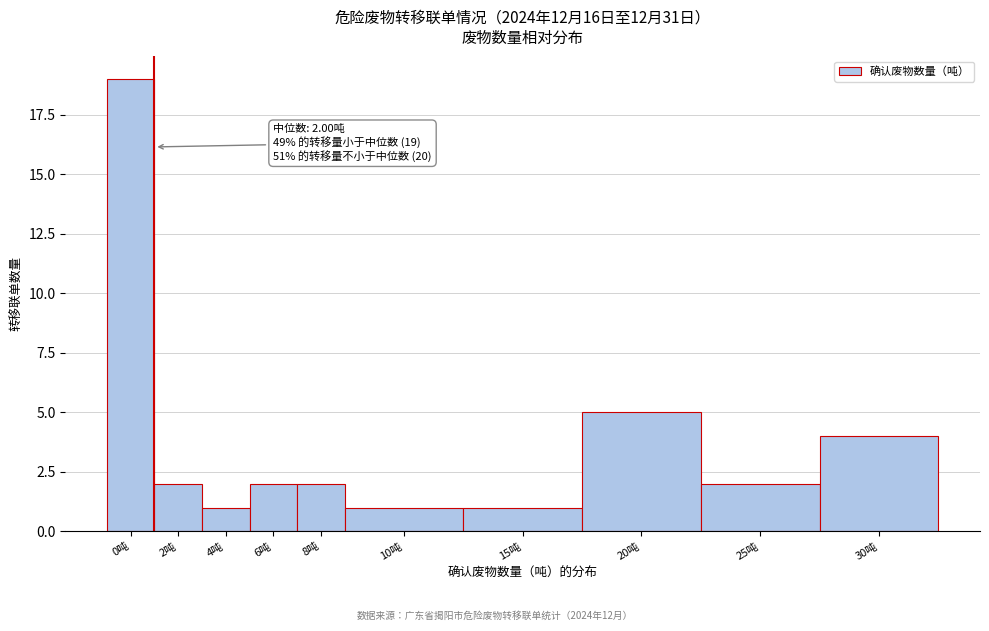

Reading left to right, list all the values displayed in this chart.

0吨=19	2吨=2	4吨=1	6吨=2	8吨=2	10吨=1	15吨=1	20吨=5	25吨=2	30吨=4